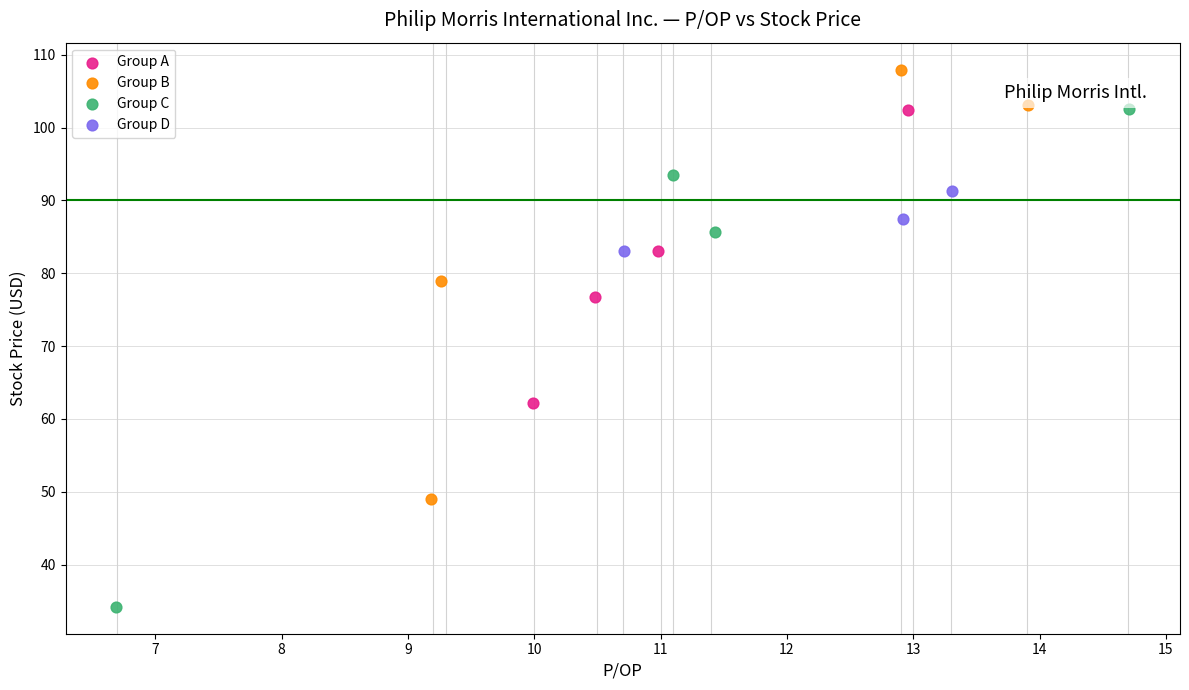

Which series has the widest spread of Y values?

Group C